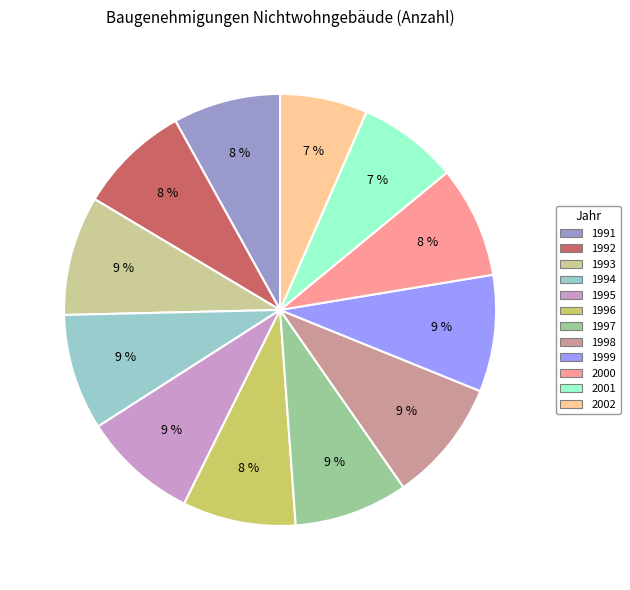

The 1997 slice represents 9% of the pie. True or false?

True